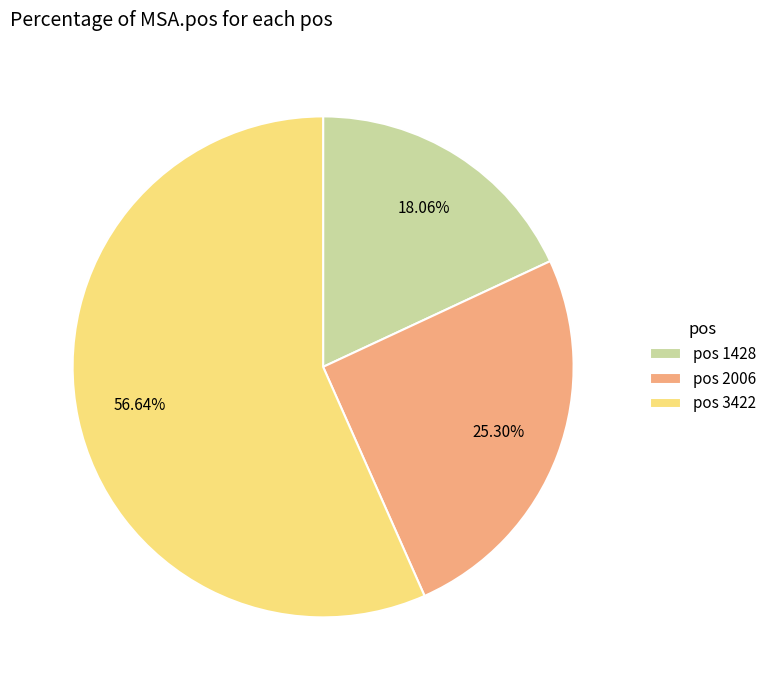

Between pos 1428 and pos 3422, which is larger?

pos 3422